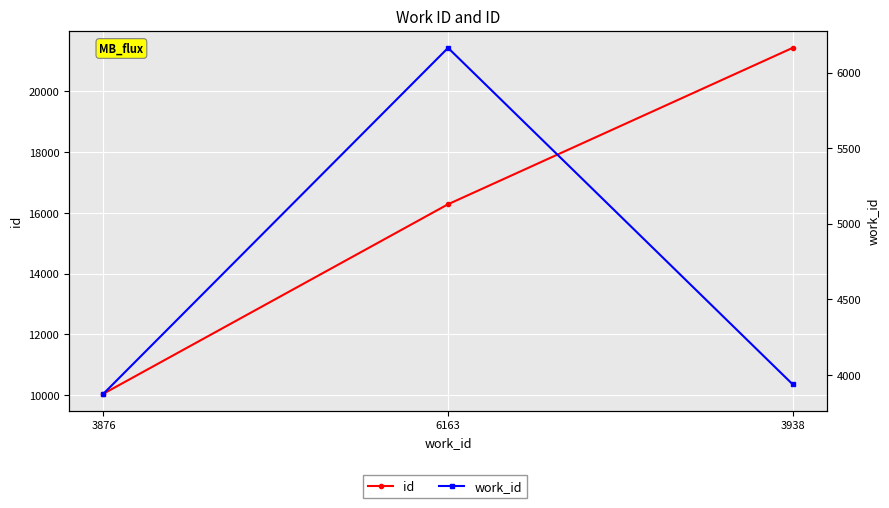

Rank the series by their maximum value, from highest to lowest.

id, work_id